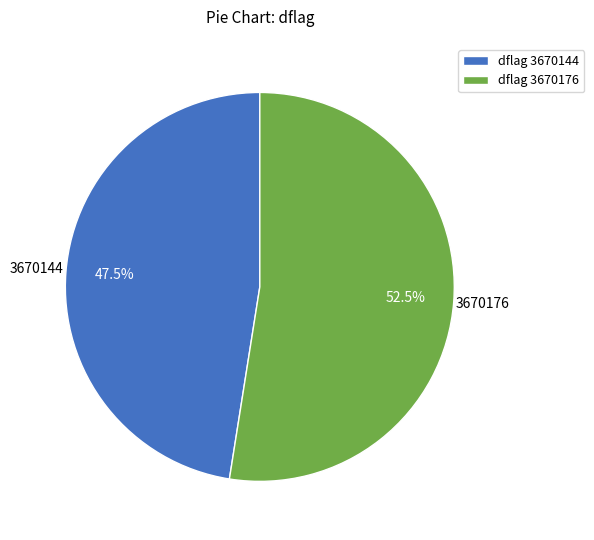

Rank the categories by value from highest to lowest.

dflag 3670176, dflag 3670144